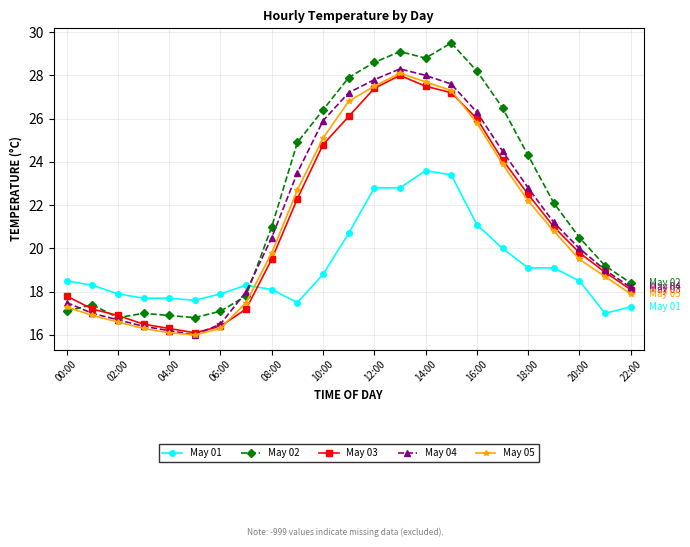

What is the value of the May 03 point at the 17th from the left?

26.0